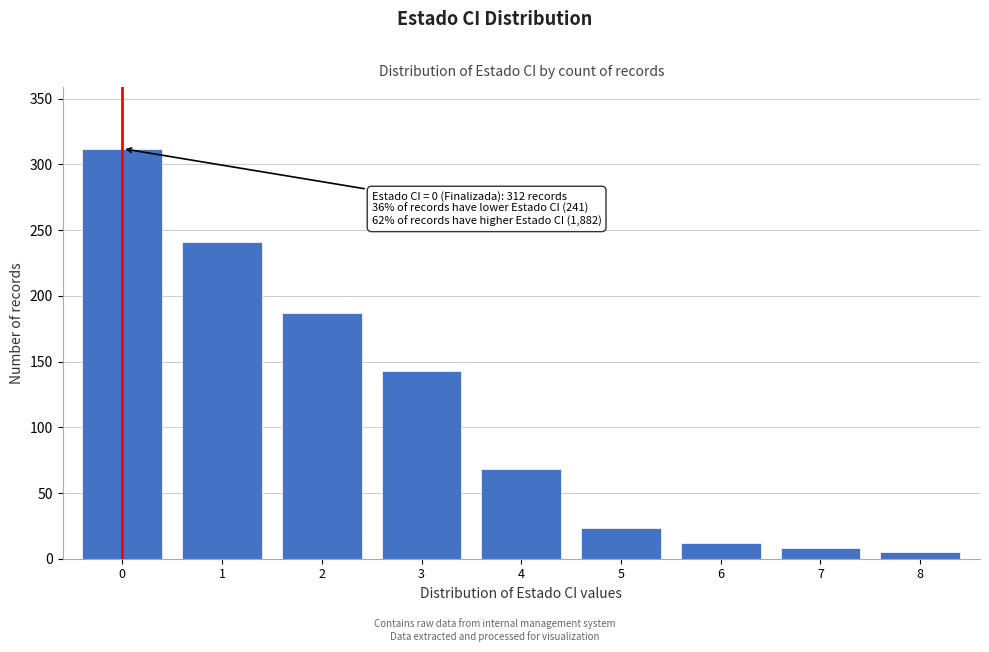

Reading left to right, list all the values displayed in this chart.

0=312	1=241	2=187	3=143	4=68	5=23	6=12	7=8	8=5